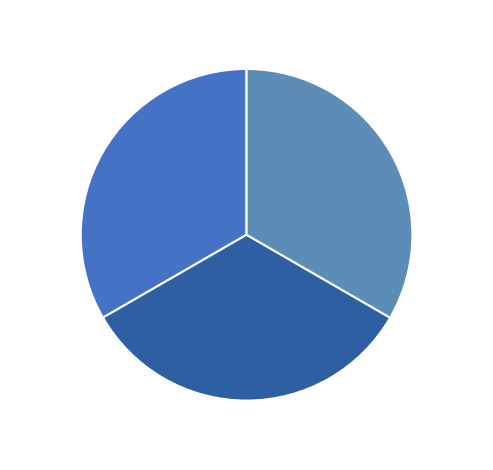

What percentage is the 2011-05-26 slice, to the nearest percent?

33%